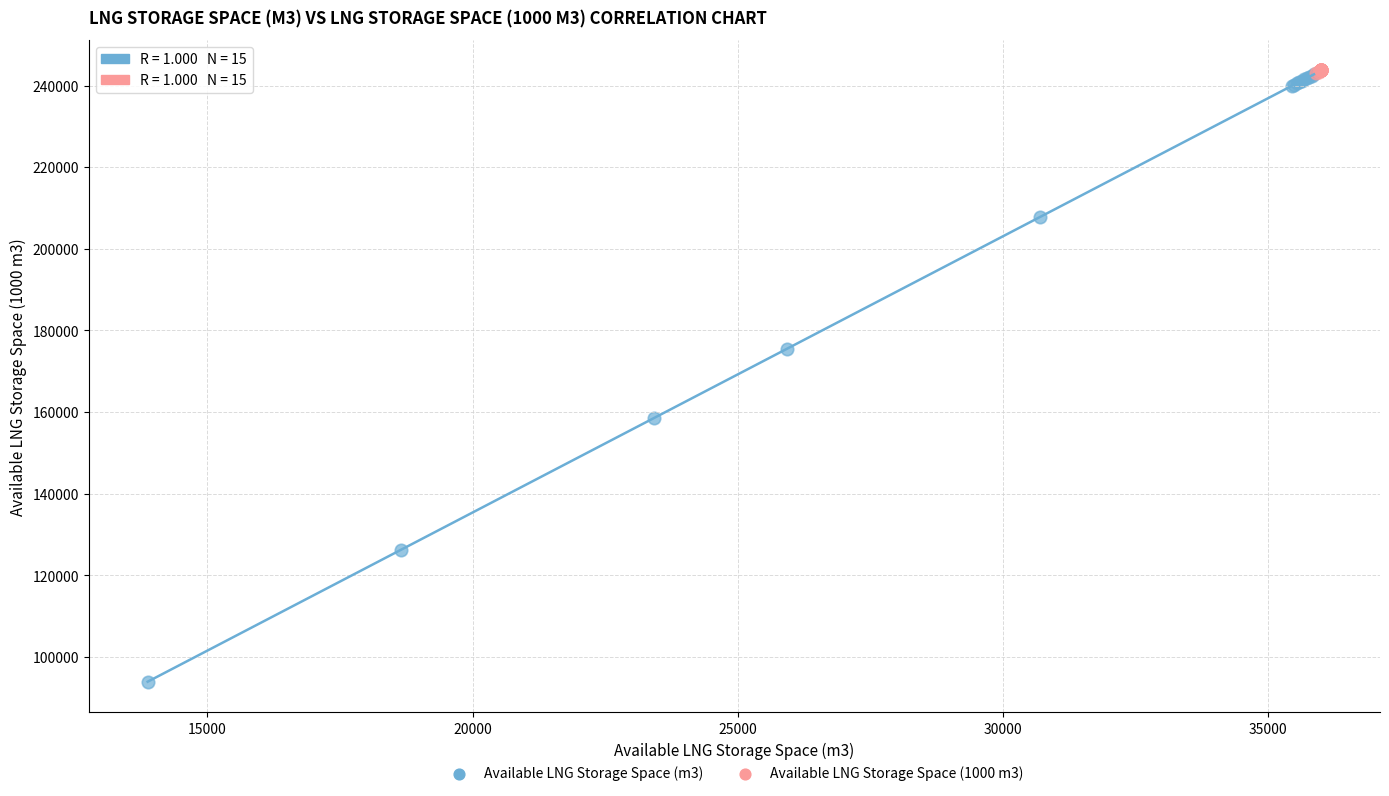

Which series has the widest spread of Y values?

Available LNG Storage Space (m3)